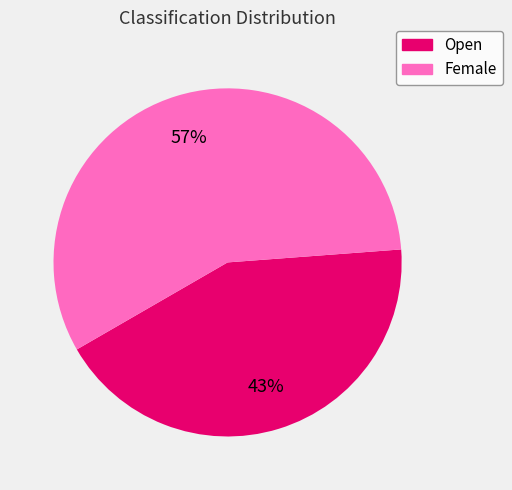

Between Open and Female, which is larger?

Female